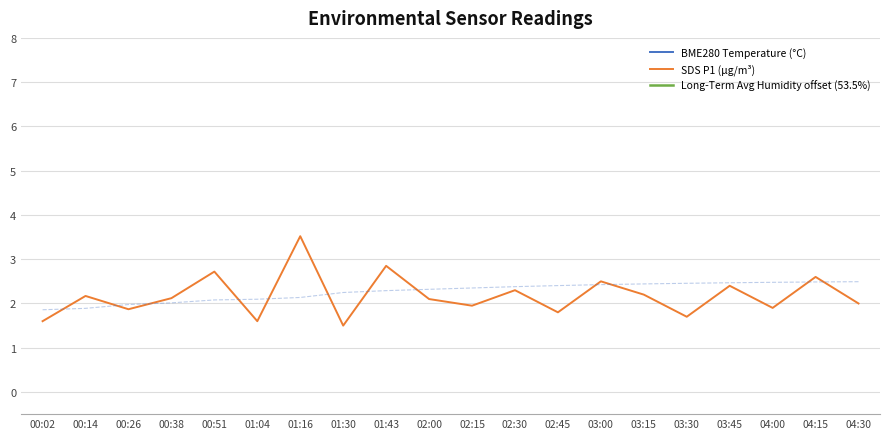

Which category has the highest value in the SDS P1 (µg/m³) series?

01:16